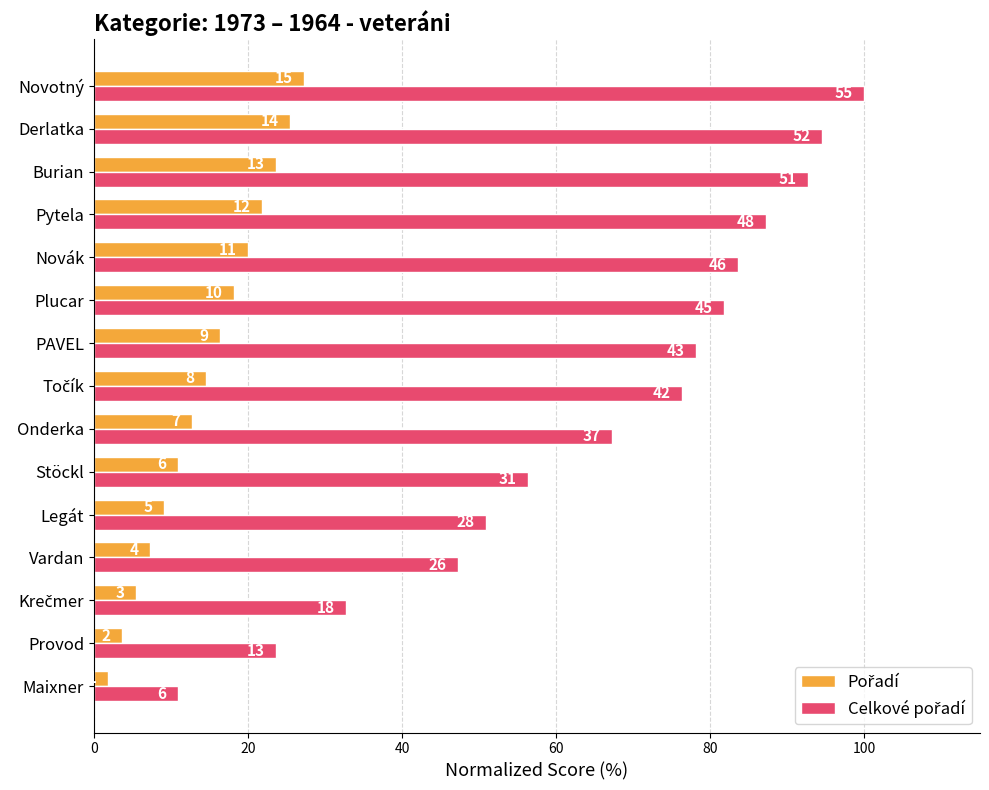

What is the smallest value displayed?

1.8